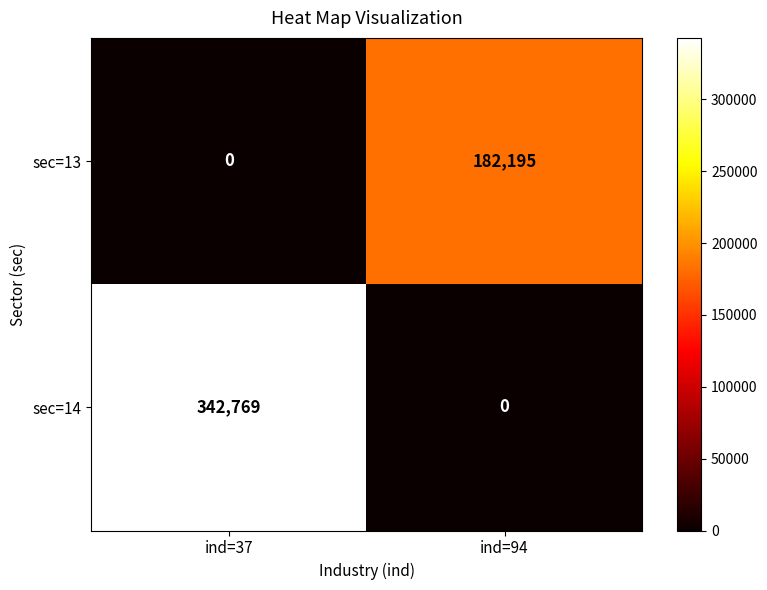

Reading left to right, transcribe all the data shown in this chart.

sec=13: ind=37=0	ind=94=182195
sec=14: ind=37=342769	ind=94=0